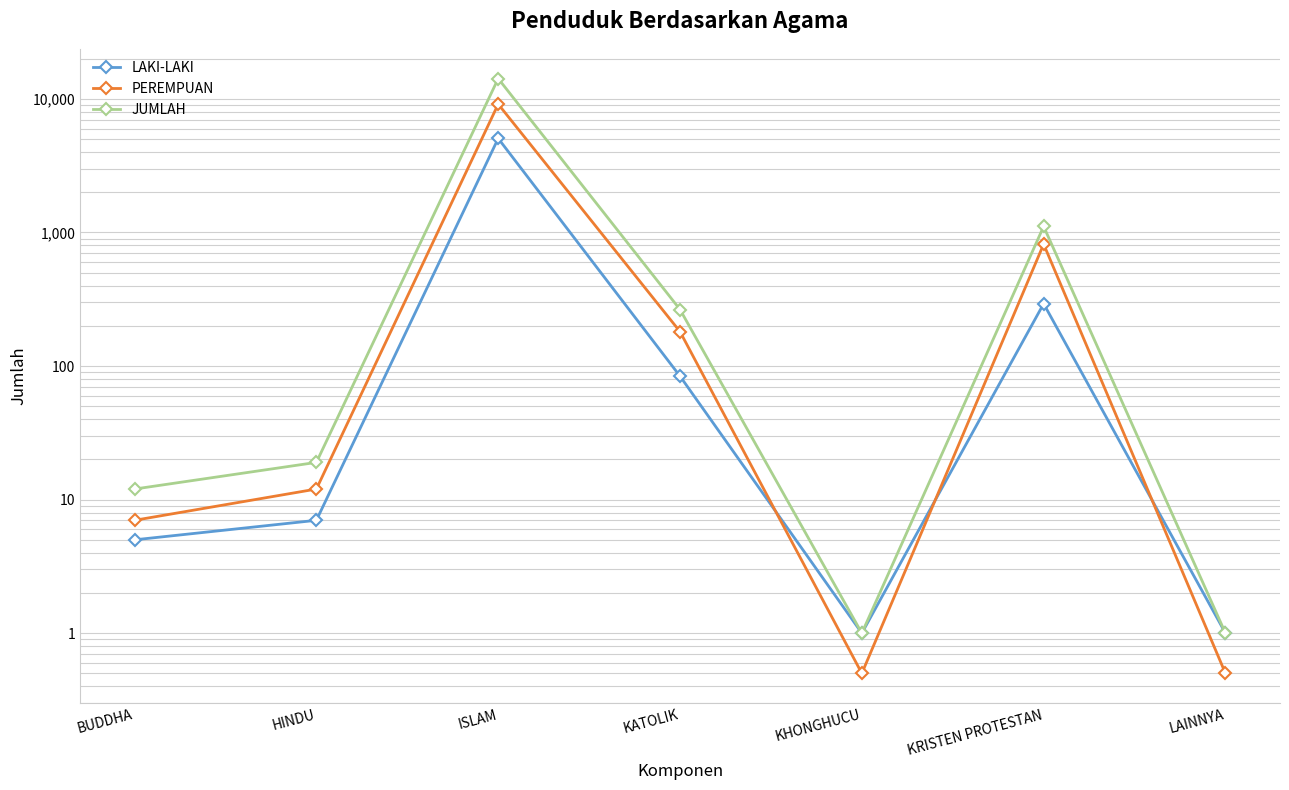

Rank the series by their maximum value, from lowest to highest.

LAKI-LAKI, PEREMPUAN, JUMLAH